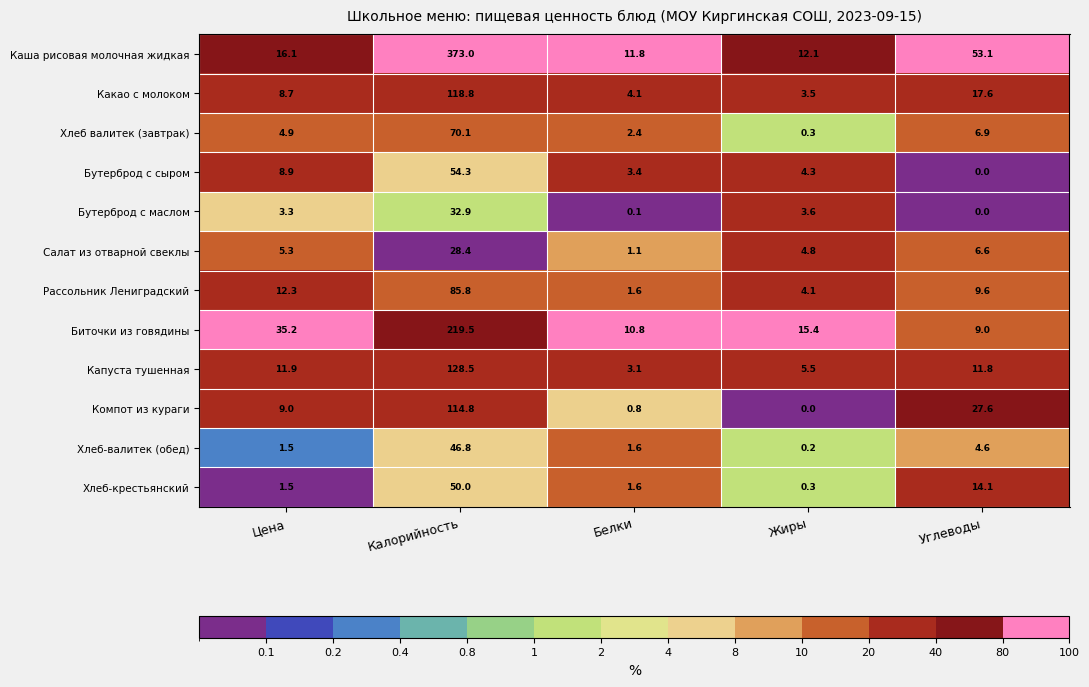

At how many categories does at least one series exceed 20?

3